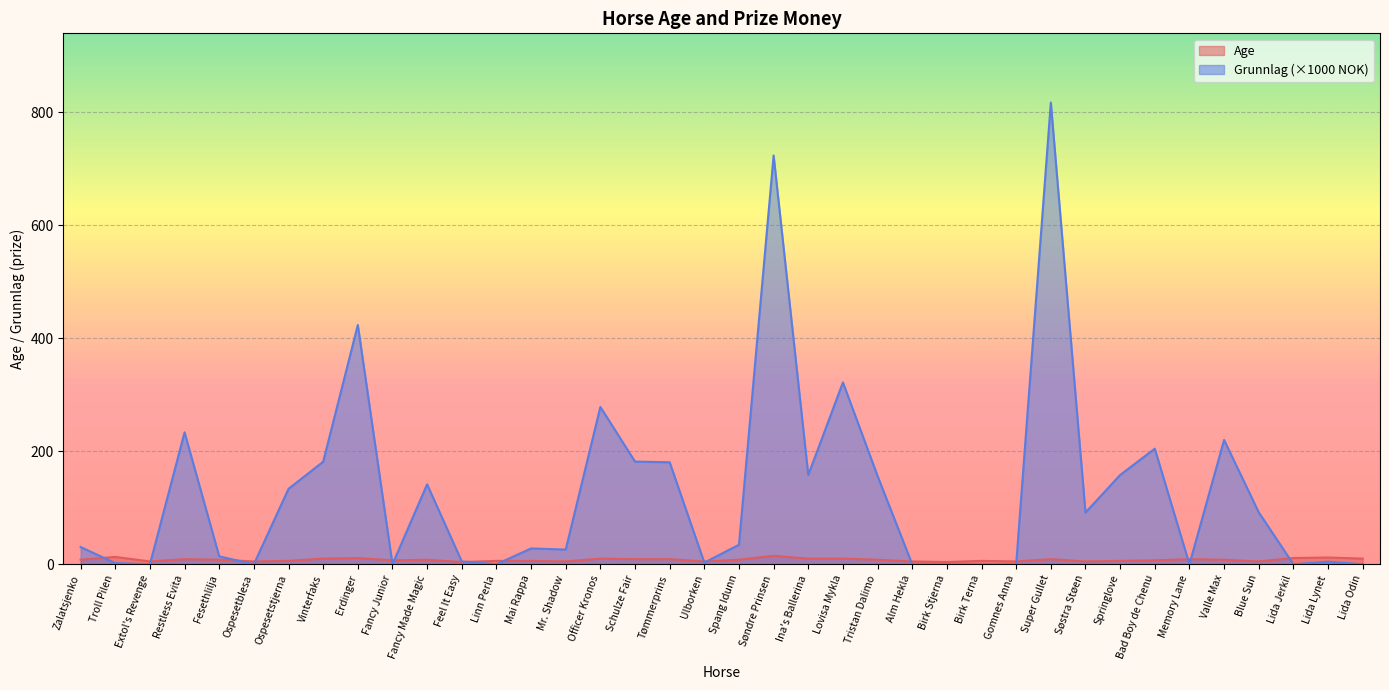

True or false: Grunnlag has a value of 0.0 at Lida Jerkil.

True